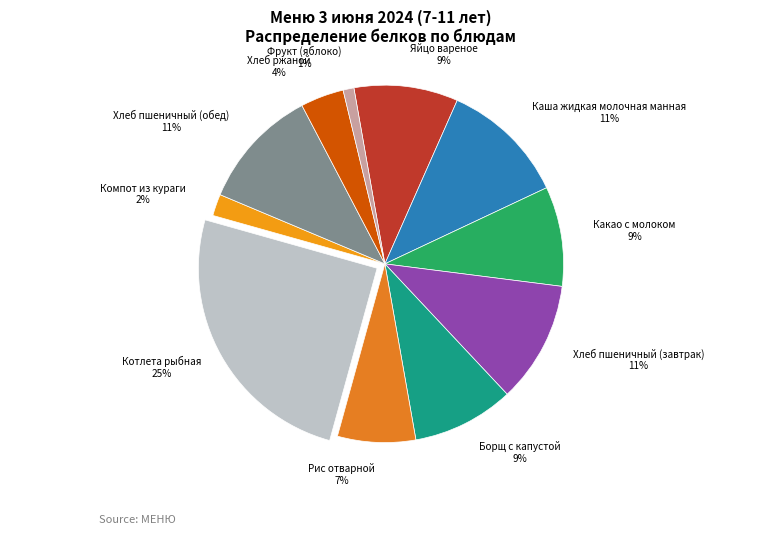

Is the sum of Борщ с капустой and Хлеб ржаной greater than half?

No